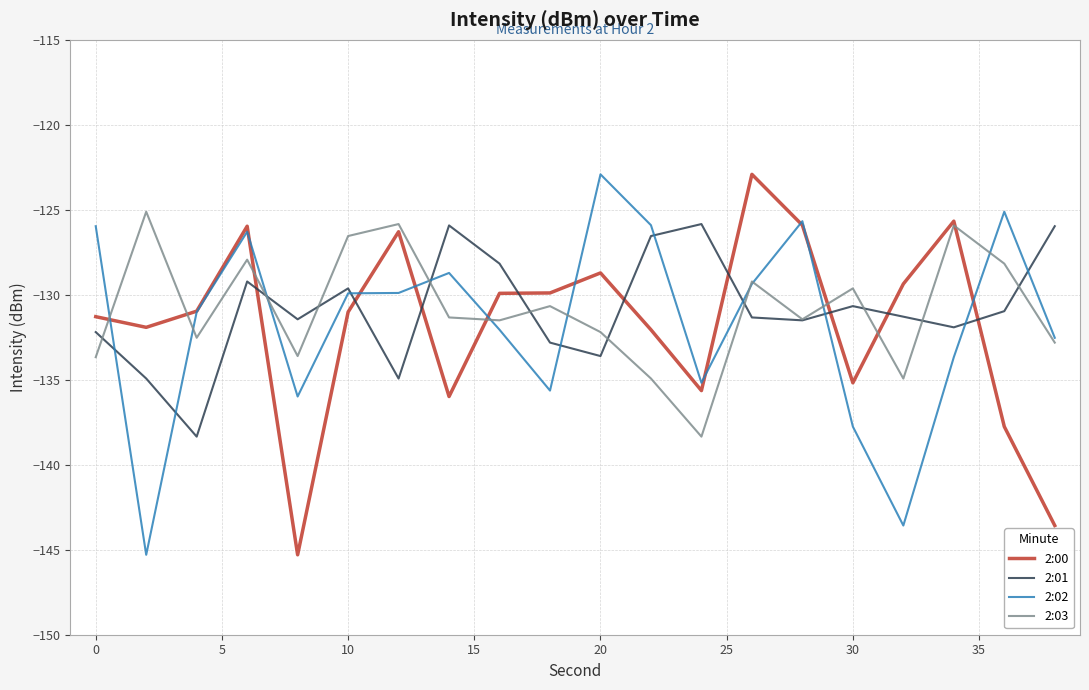

What is the maximum value for 2:01?

-125.8